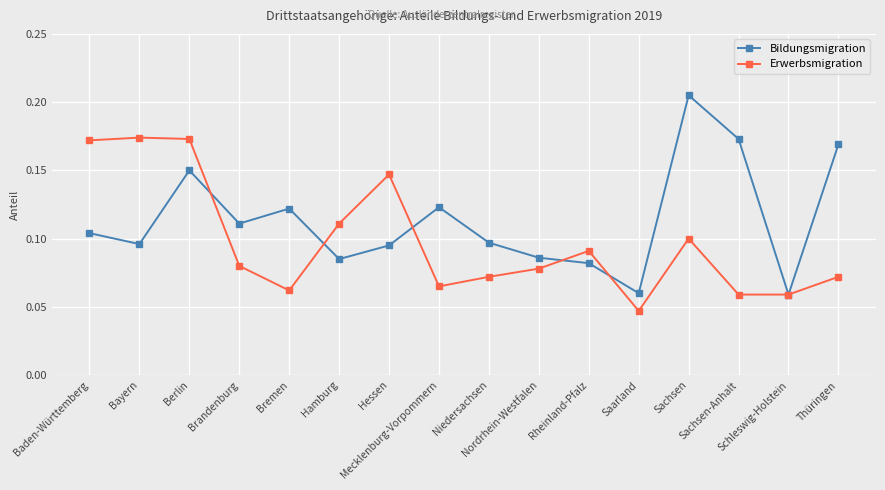

Which series has the widest spread of values?

Bildungsmigration